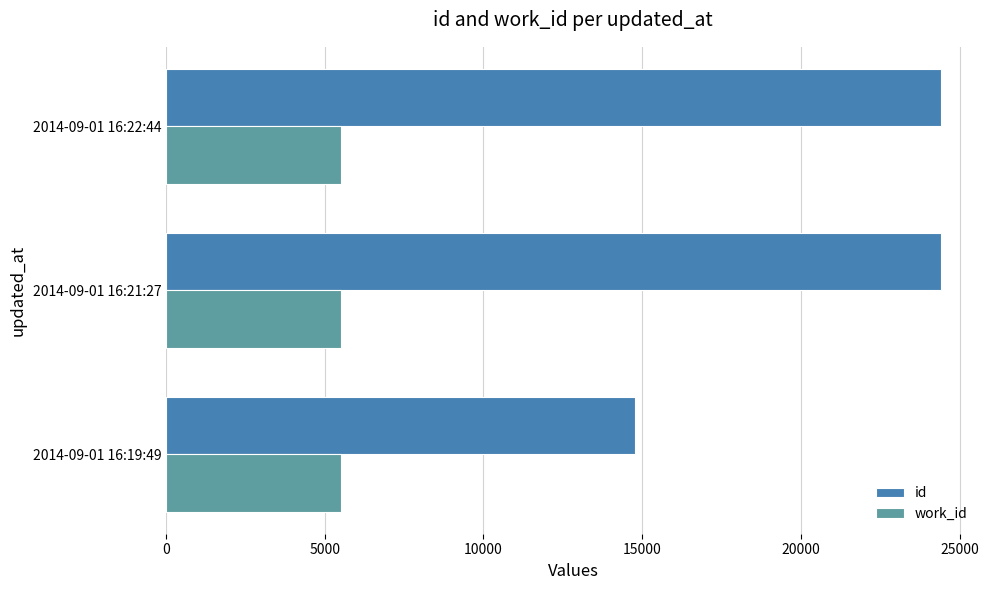

Which series has the largest range (max minus min)?

id